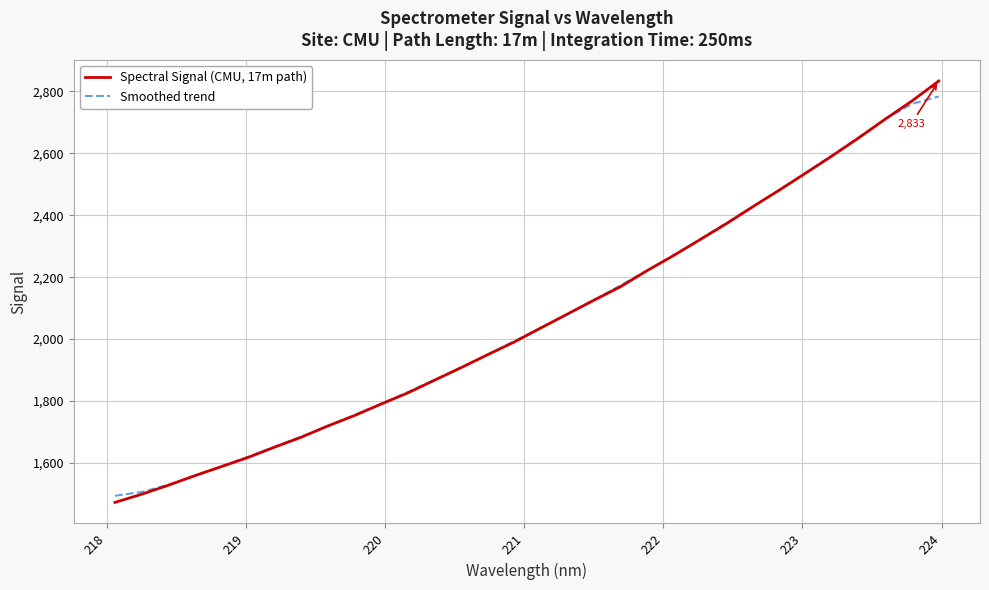

List the series in order of their peak value, lowest first.

Smoothed trend, Spectral Signal (CMU, 17m path)